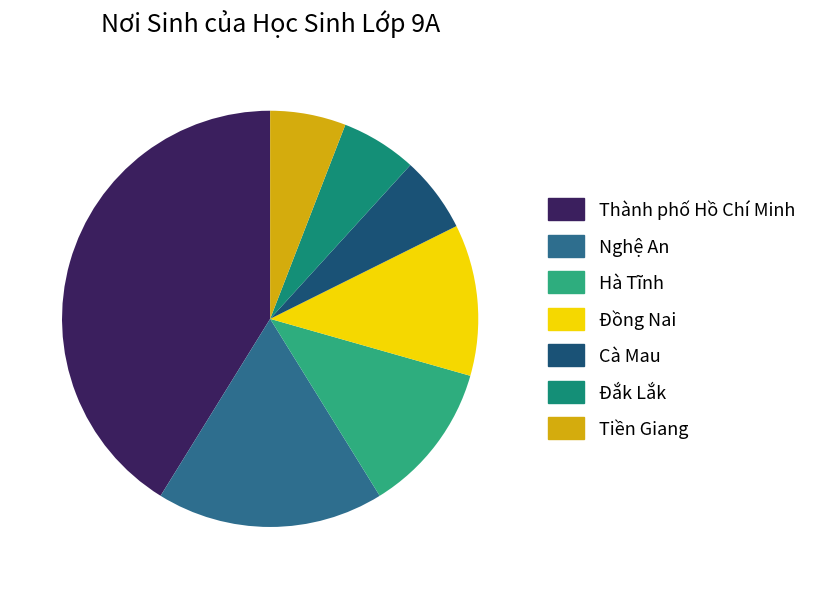

Which slice is the largest?

Thành phố Hồ Chí Minh